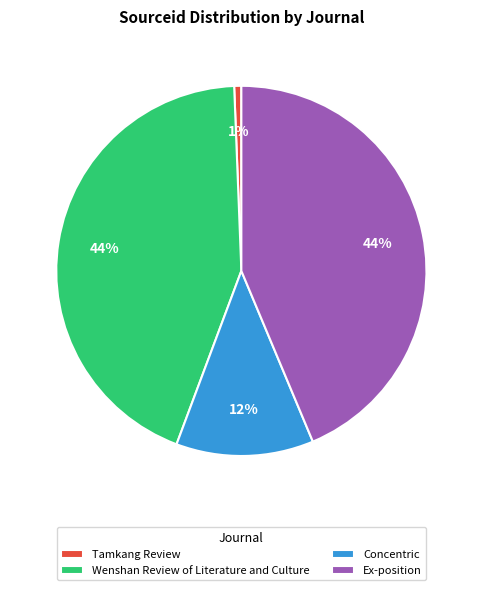

To the nearest percent, what is the combined percentage of Wenshan Review of Literature and Culture and Ex-position?

87%